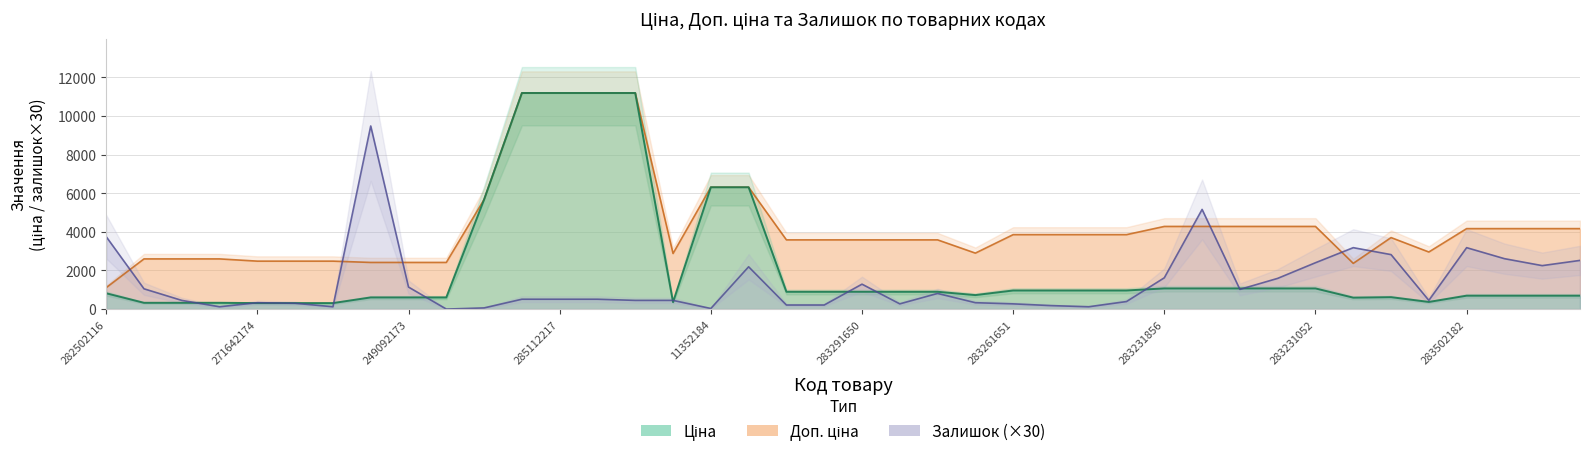

What is the minimum value for Ціна?

310.3